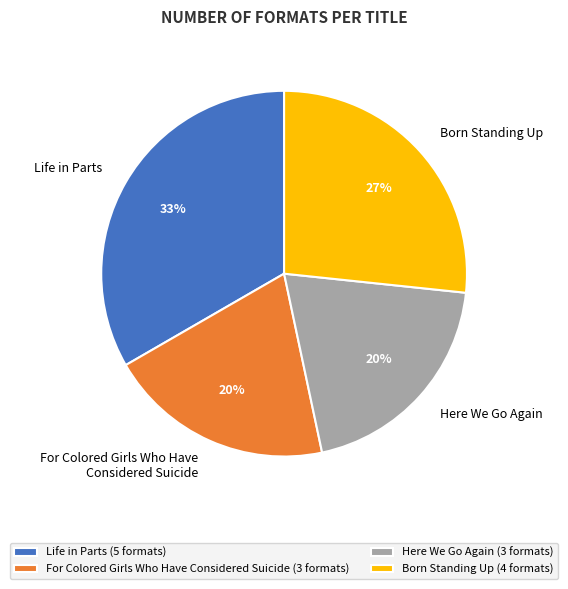

To the nearest percent, what portion does Born Standing Up represent?

27%